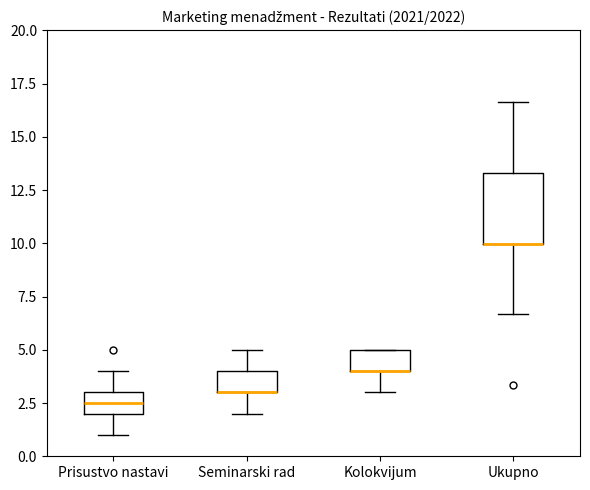

Where is the lower edge of the box for Seminarski rad on the y-axis? The values are not printed on the chart, so give them approximately, as read against the axis.

3.0